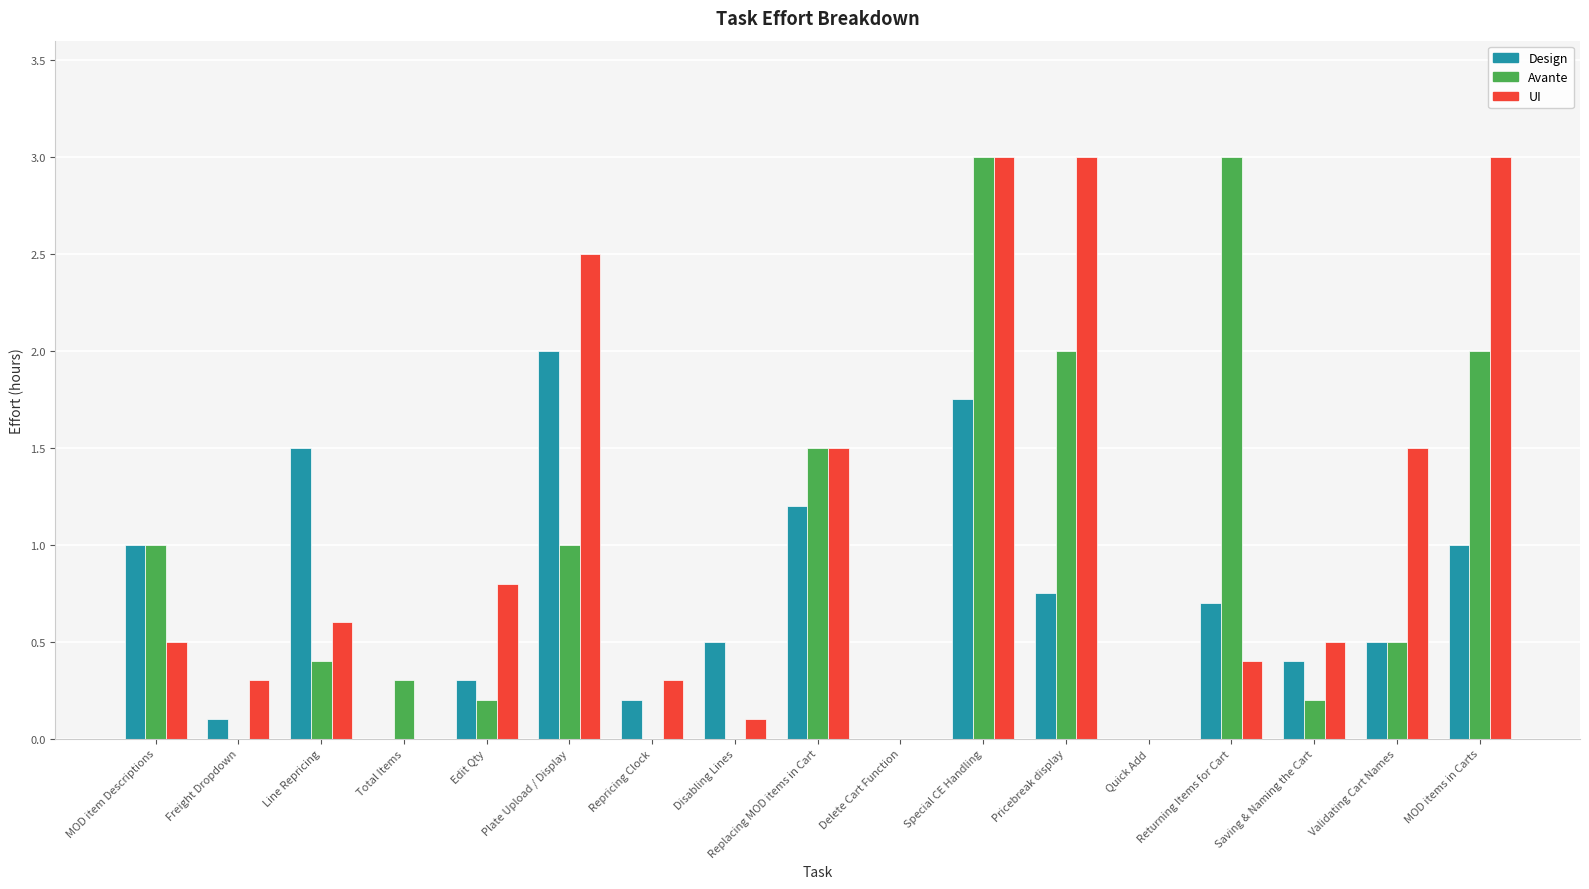

Is the value of Avante at Plate Upload / Display greater than the value of UI at Returning Items for Cart?

Yes